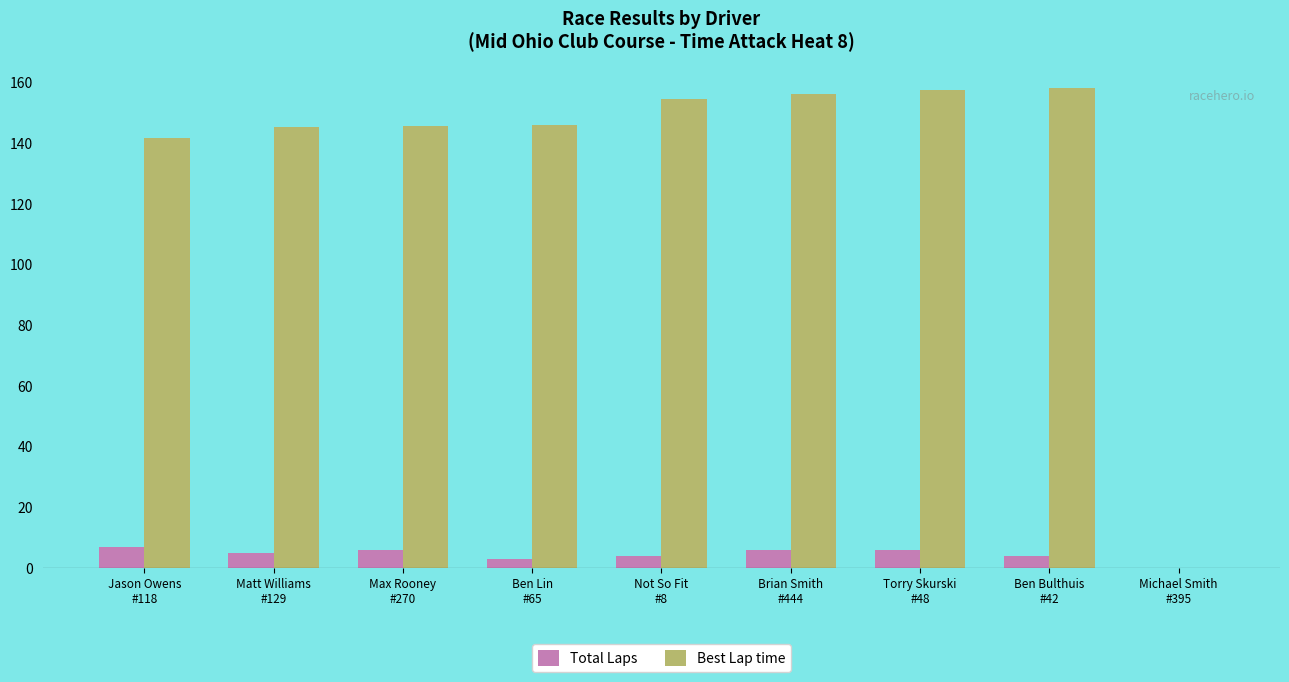

Does the chart contain stacked bars?

No